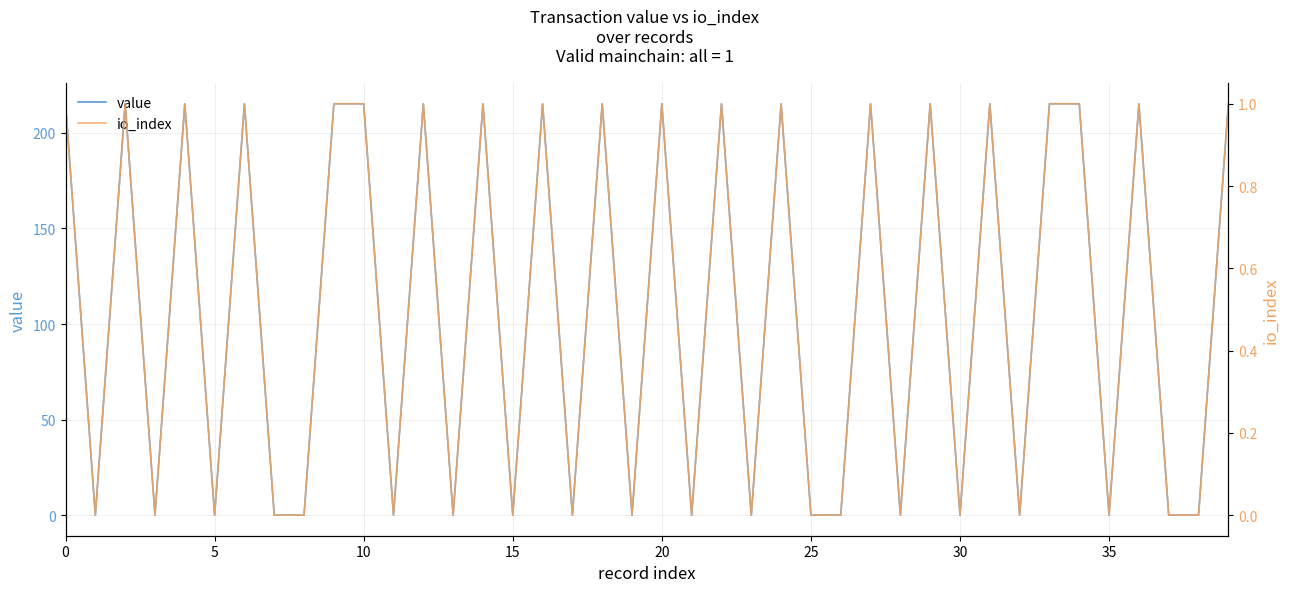

Is it true that value equals 336.7 at 10?

False